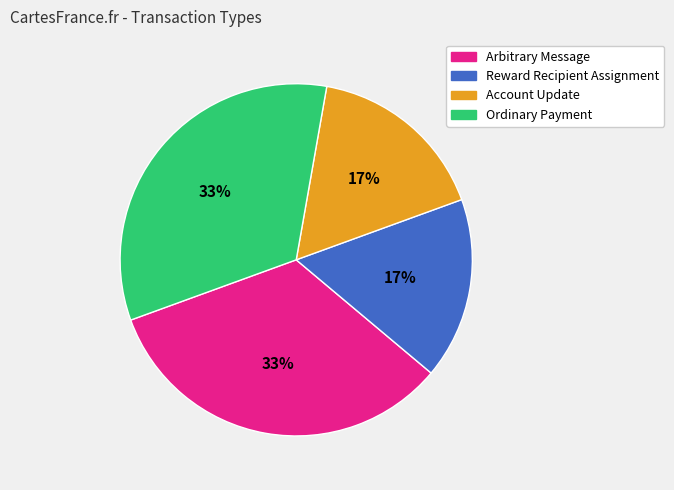

Is there any slice that represents more than half of the pie?

No